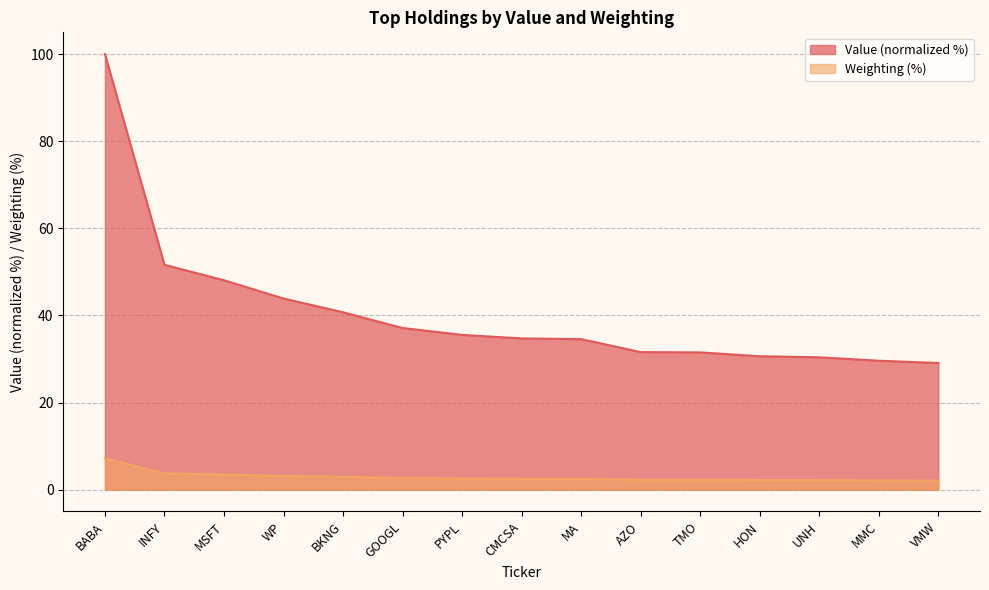

What is the difference between the maximum and minimum values in the Value series?

70.9